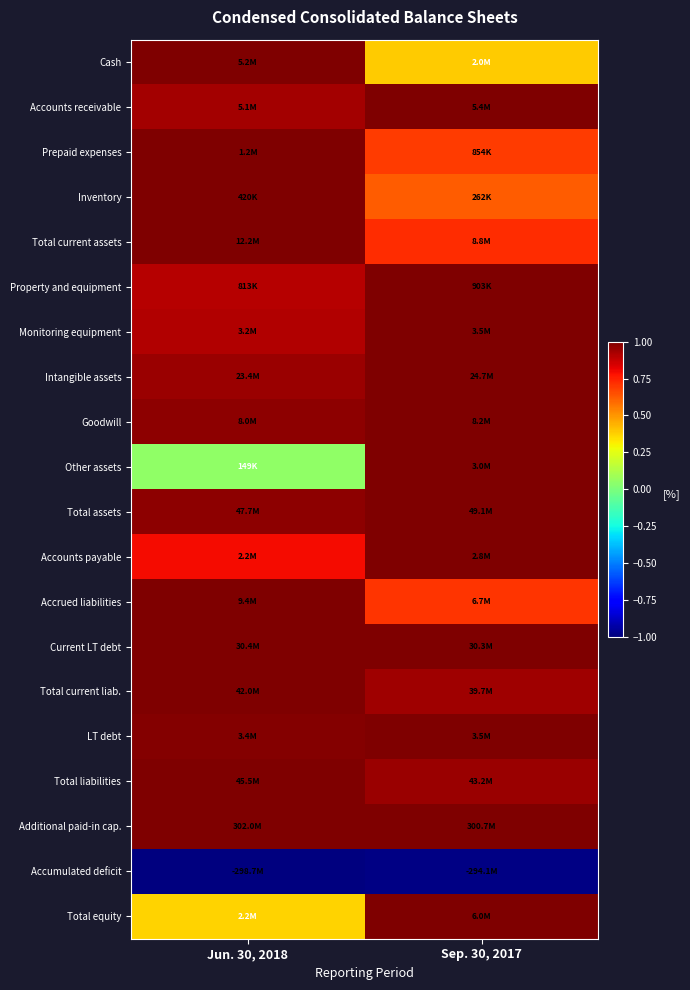

Reading left to right, transcribe all the data shown in this chart.

Cash: Jun. 30, 2018=1.0	Sep. 30, 2017=0.4
Accounts receivable: Jun. 30, 2018=0.9	Sep. 30, 2017=1.0
Prepaid expenses: Jun. 30, 2018=1.0	Sep. 30, 2017=0.7
Inventory: Jun. 30, 2018=1.0	Sep. 30, 2017=0.6
Total current assets: Jun. 30, 2018=1.0	Sep. 30, 2017=0.7
Property and equipment: Jun. 30, 2018=0.9	Sep. 30, 2017=1.0
Monitoring equipment: Jun. 30, 2018=0.9	Sep. 30, 2017=1.0
Intangible assets: Jun. 30, 2018=0.9	Sep. 30, 2017=1.0
Goodwill: Jun. 30, 2018=1.0	Sep. 30, 2017=1.0
Other assets: Jun. 30, 2018=0.1	Sep. 30, 2017=1.0
Total assets: Jun. 30, 2018=1.0	Sep. 30, 2017=1.0
Accounts payable: Jun. 30, 2018=0.8	Sep. 30, 2017=1.0
Accrued liabilities: Jun. 30, 2018=1.0	Sep. 30, 2017=0.7
Current LT debt: Jun. 30, 2018=1.0	Sep. 30, 2017=1.0
Total current liab.: Jun. 30, 2018=1.0	Sep. 30, 2017=0.9
LT debt: Jun. 30, 2018=1.0	Sep. 30, 2017=1.0
Total liabilities: Jun. 30, 2018=1.0	Sep. 30, 2017=0.9
Additional paid-in cap.: Jun. 30, 2018=1.0	Sep. 30, 2017=1.0
Accumulated deficit: Jun. 30, 2018=-1.0	Sep. 30, 2017=-1.0
Total equity: Jun. 30, 2018=0.4	Sep. 30, 2017=1.0